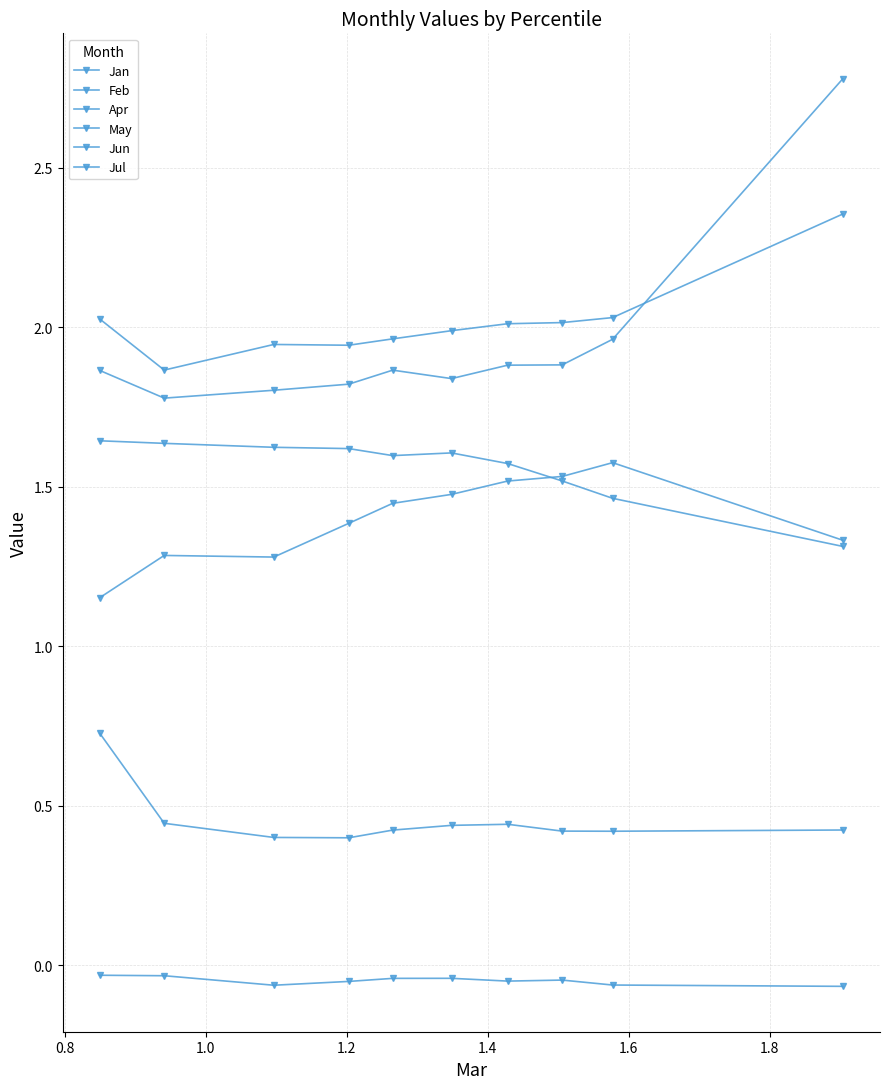

How many categories are shown in the chart?

10